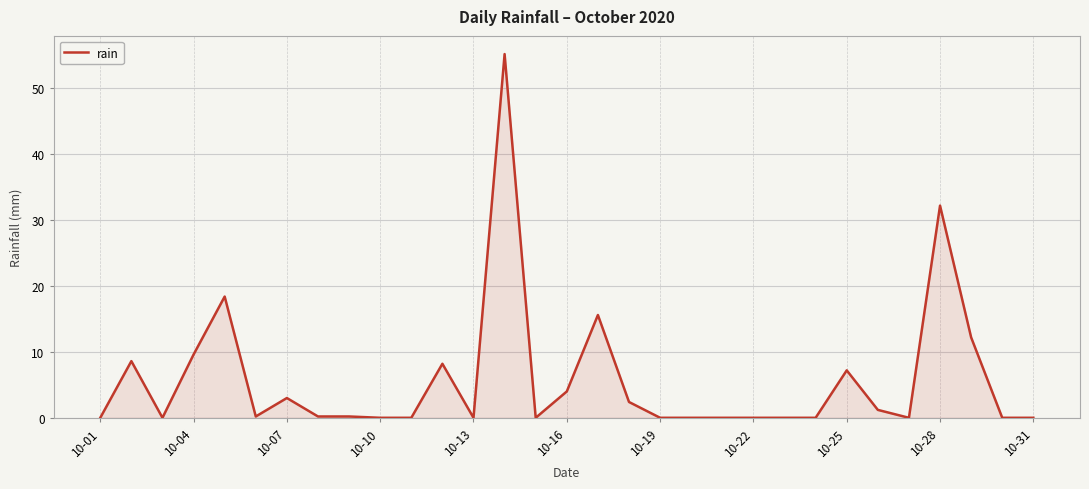

What is the difference between the maximum and minimum values?

55.2